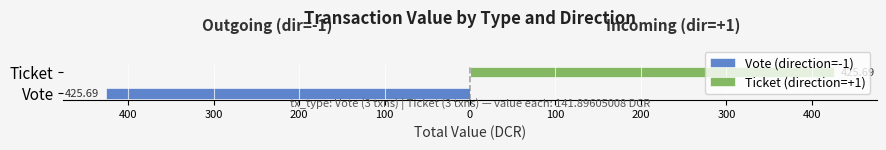

List the series in order of their overall mean, highest first.

Ticket (direction=+1), Vote (direction=-1)